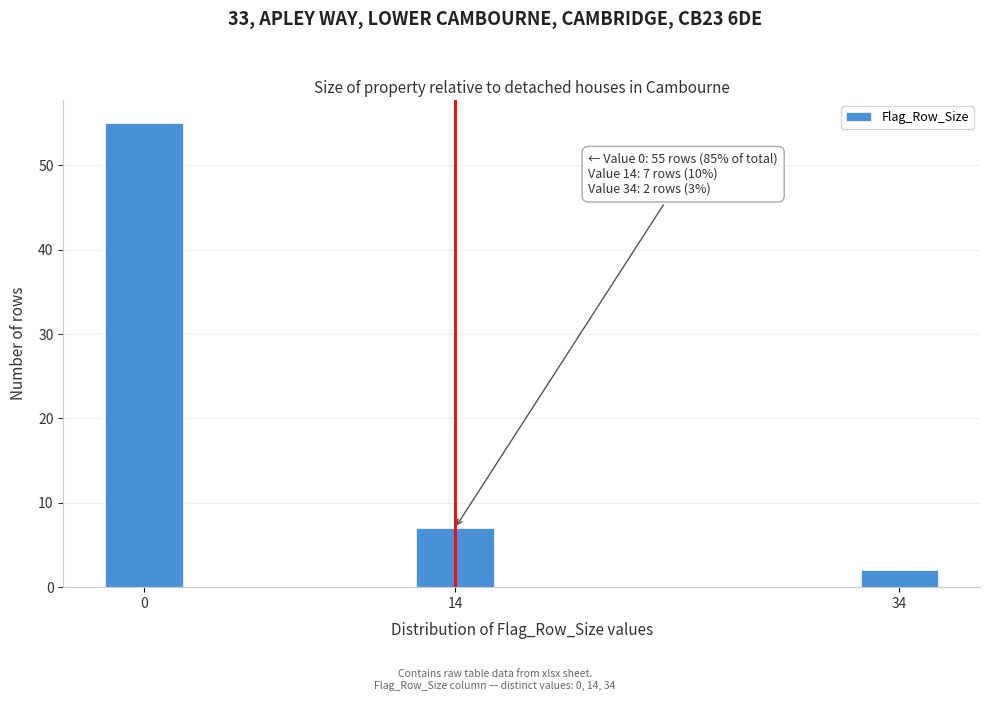

Reading left to right, what are all the values shown in this chart?

0=55	14=7	34=2